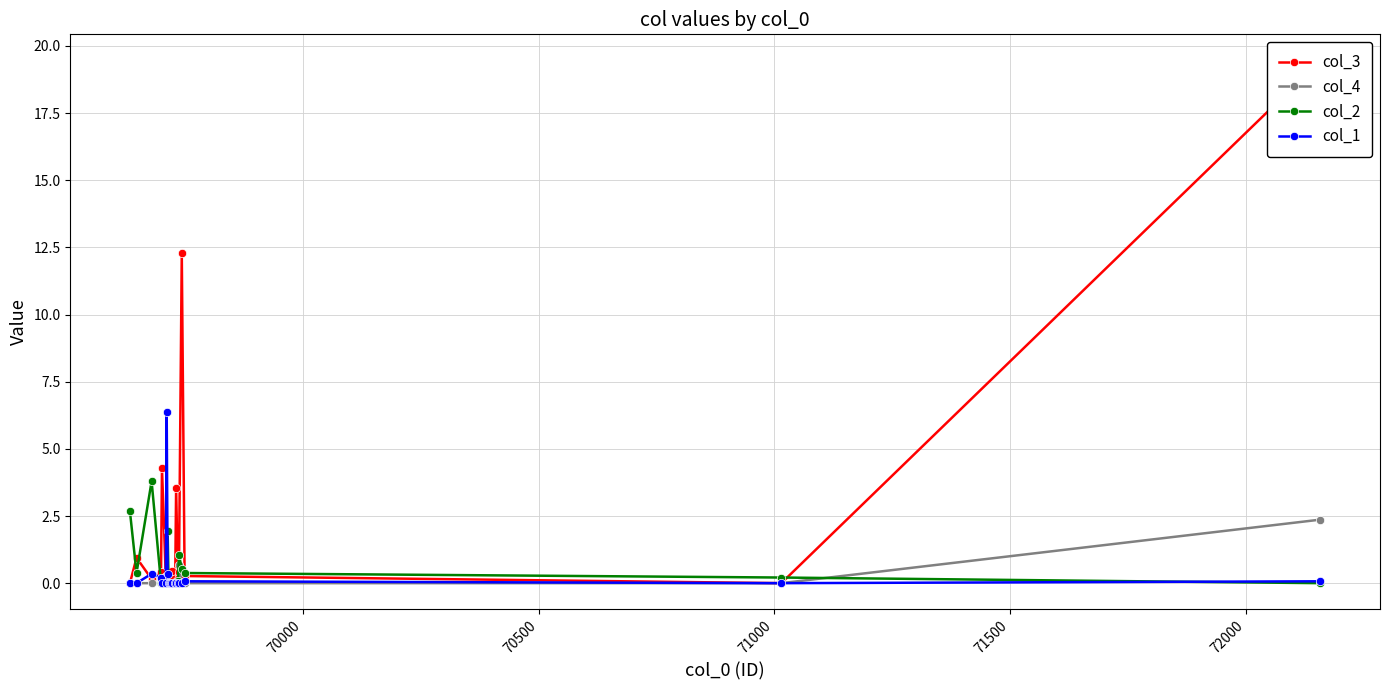

What is the value of the col_2 point at the 16th from the left?

1.1